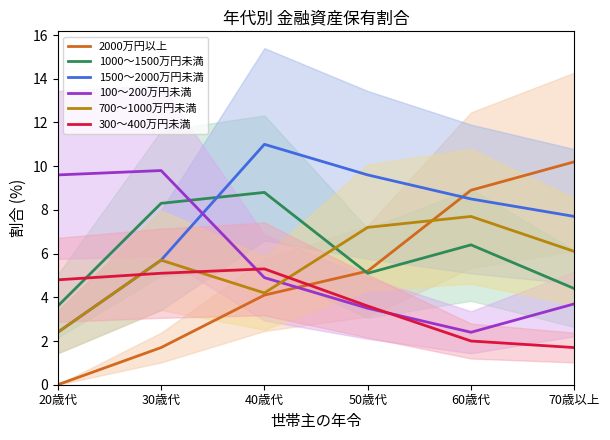

Which category has the lowest value in the 2000万円以上 series?

20歳代